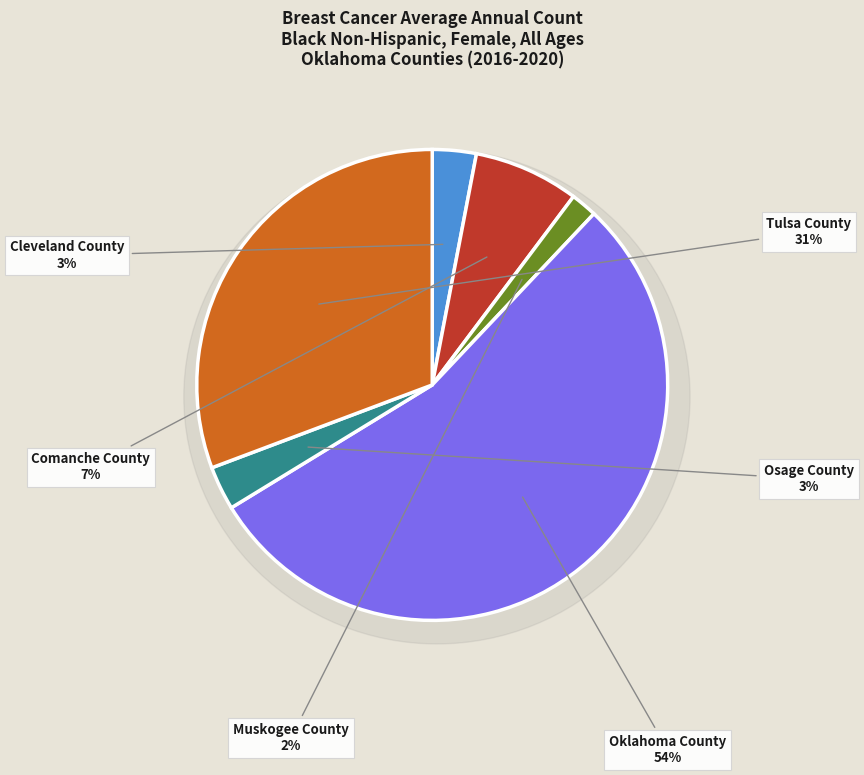

To the nearest percent, what is the average slice percentage?

17%